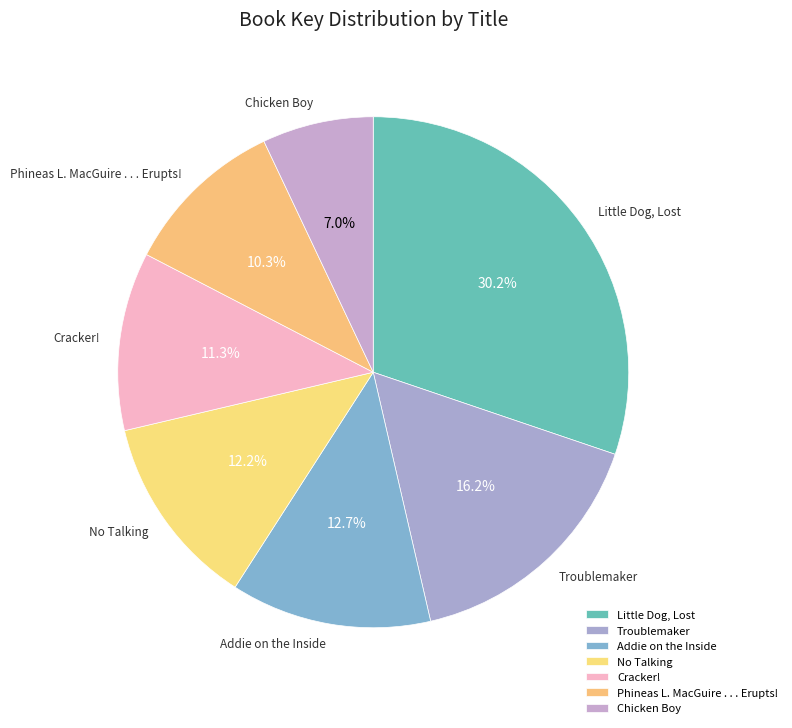

True or false: Addie on the Inside accounts for 13% of the total.

True